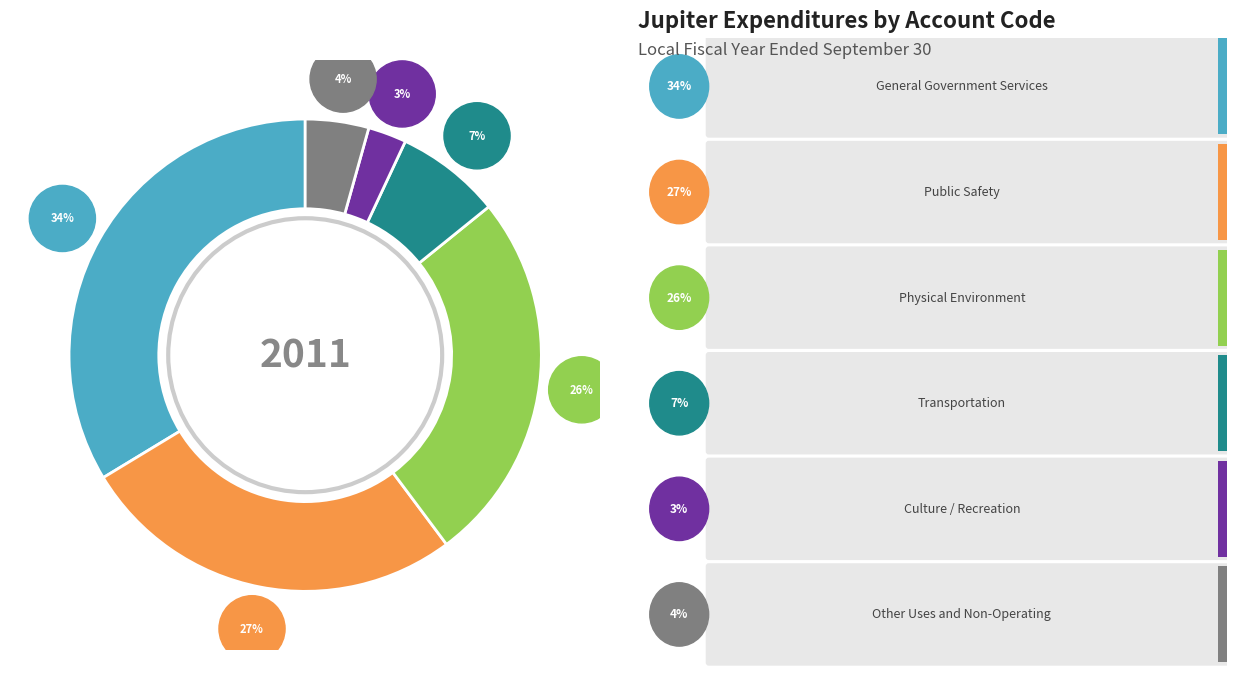

To the nearest percent, what is the difference between the largest and smallest slice percentages?

31%